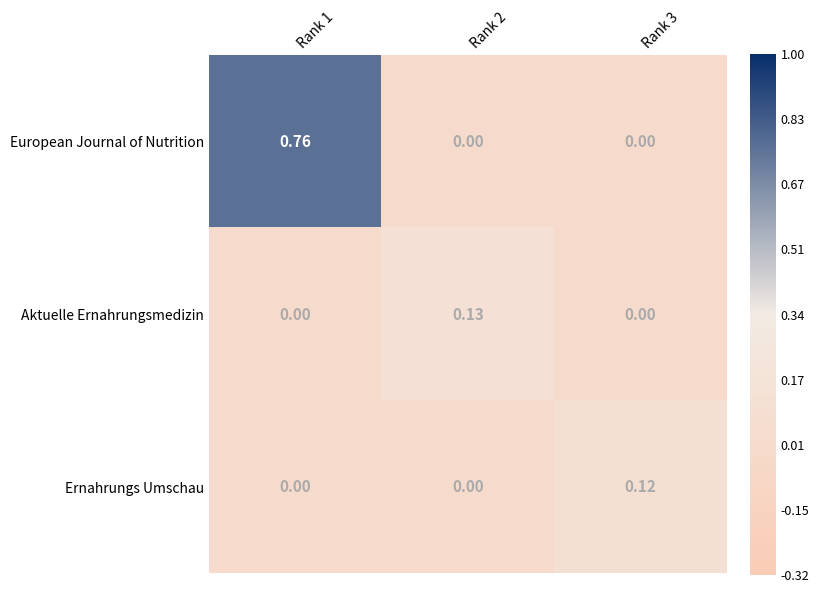

Between Rank 2 and Rank 3, which series saw the biggest shift?

Aktuelle Ernahrungsmedizin